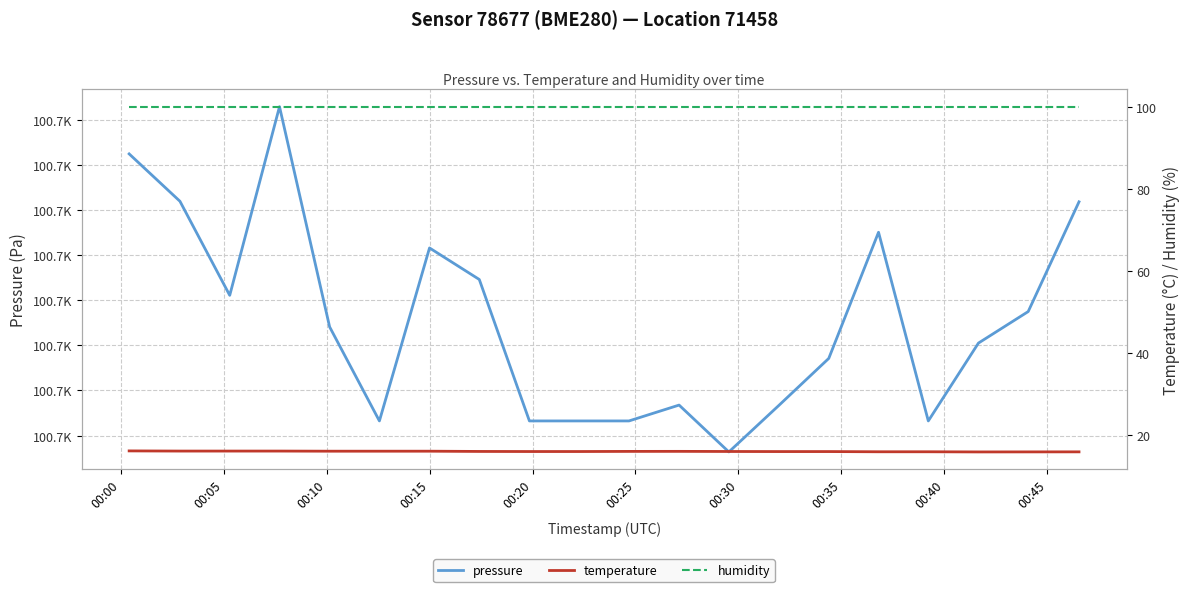

The value of temperature at 11 is 6.6. True or false?

False